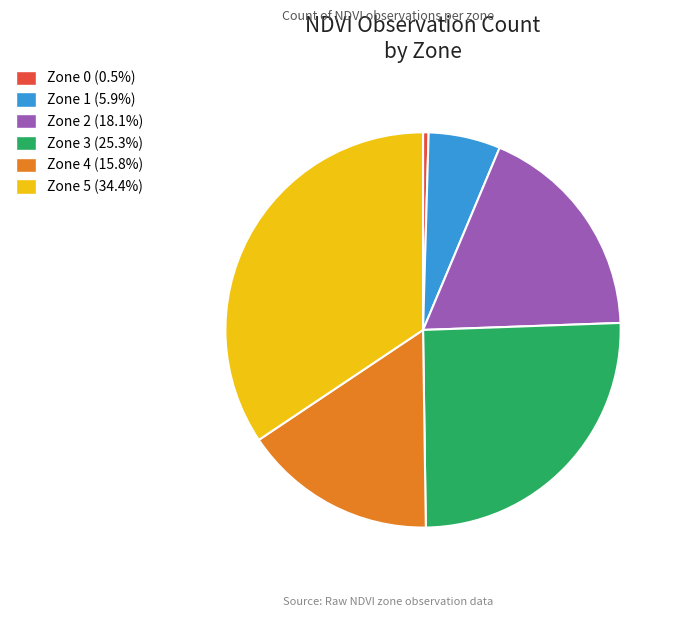

Does any single category account for the majority?

No